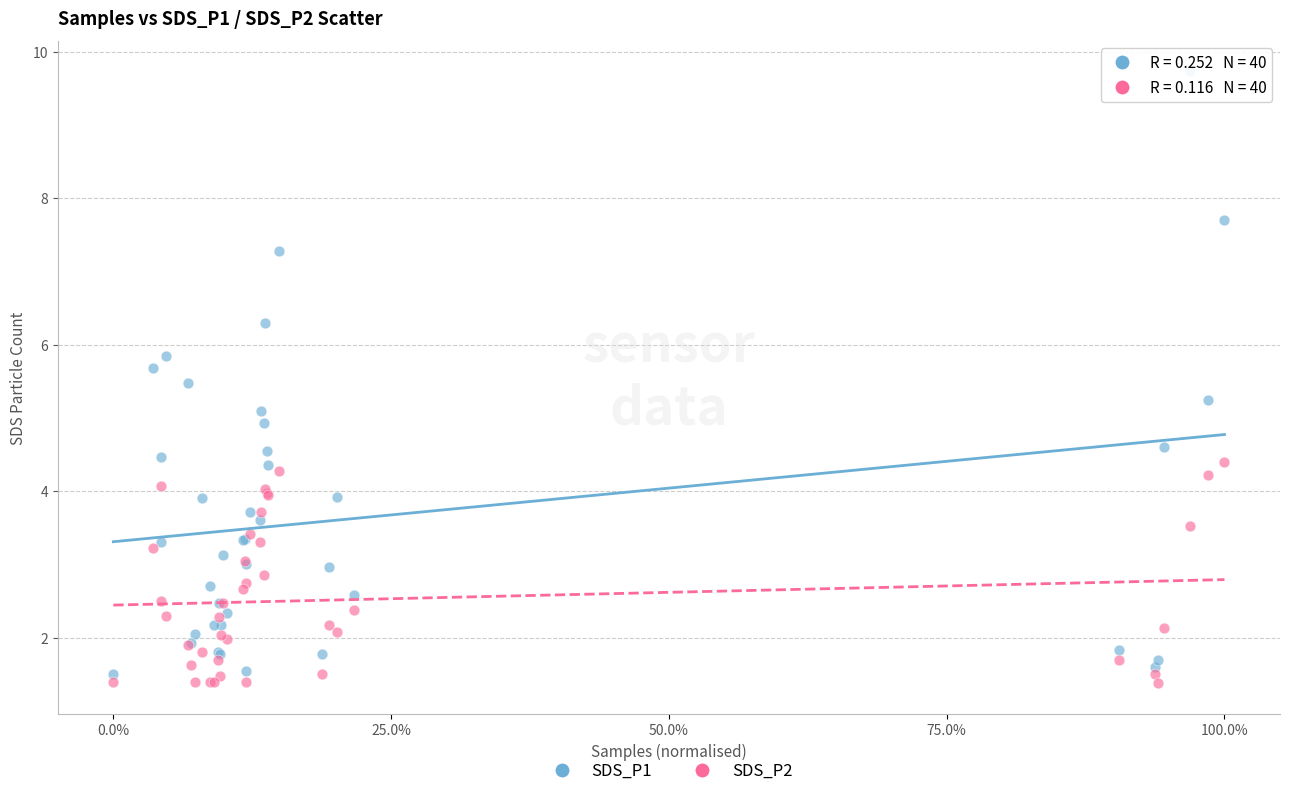

Which series has the widest spread of Y values?

SDS_P1